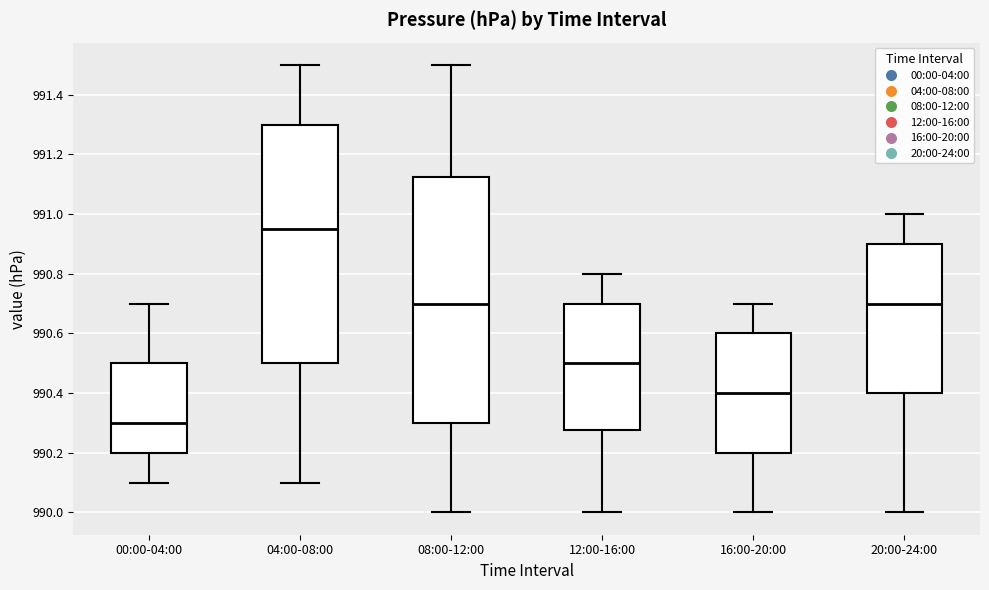

Reading left to right, transcribe this box plot: for each box, give where its median line is, the range the box spans, and where its two whiskers end, as read against the y-axis. The values are not printed on the chart, so give them approximately, as read against the axis.

00:00-04:00: median 990.30, box 990.20 to 990.50, whiskers 990.10 to 990.70
04:00-08:00: median 990.96, box 990.50 to 991.30, whiskers 990.10 to 991.50
08:00-12:00: median 990.70, box 990.30 to 991.12, whiskers 990.00 to 991.50
12:00-16:00: median 990.50, box 990.28 to 990.70, whiskers 990.00 to 990.80
16:00-20:00: median 990.40, box 990.20 to 990.60, whiskers 990.00 to 990.70
20:00-24:00: median 990.70, box 990.40 to 990.90, whiskers 990.00 to 991.00